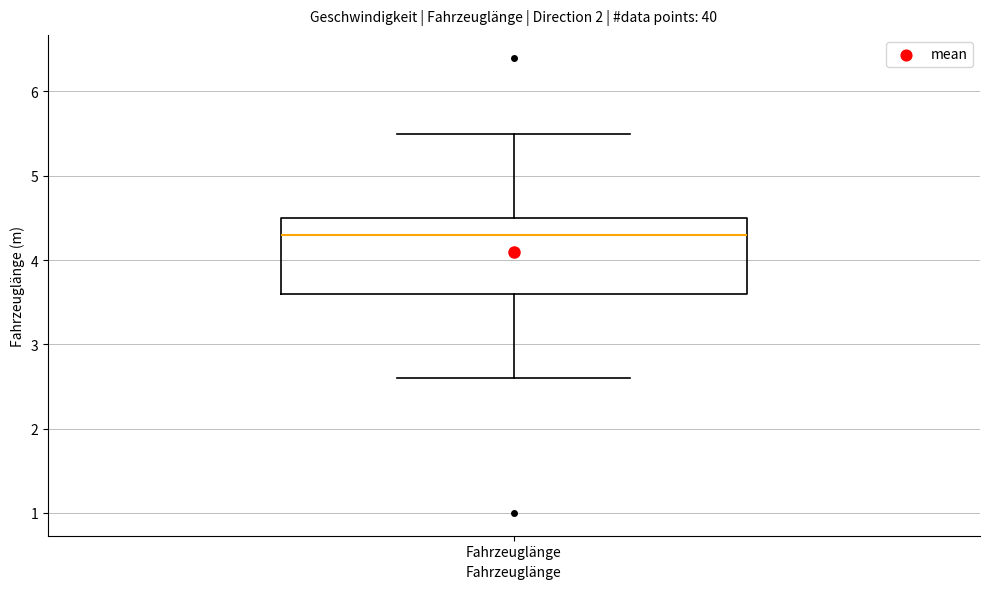

Where does the median line of the box for Fahrzeuglänge sit on the y-axis? The values are not printed on the chart, so give them approximately, as read against the axis.

4.3